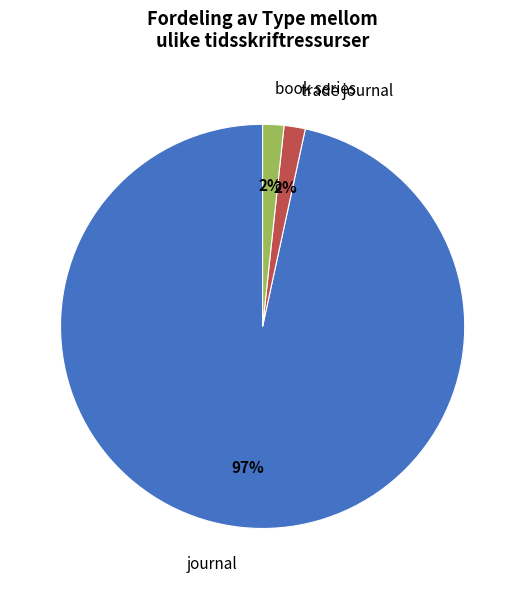

To the nearest percent, what portion does book series represent?

2%